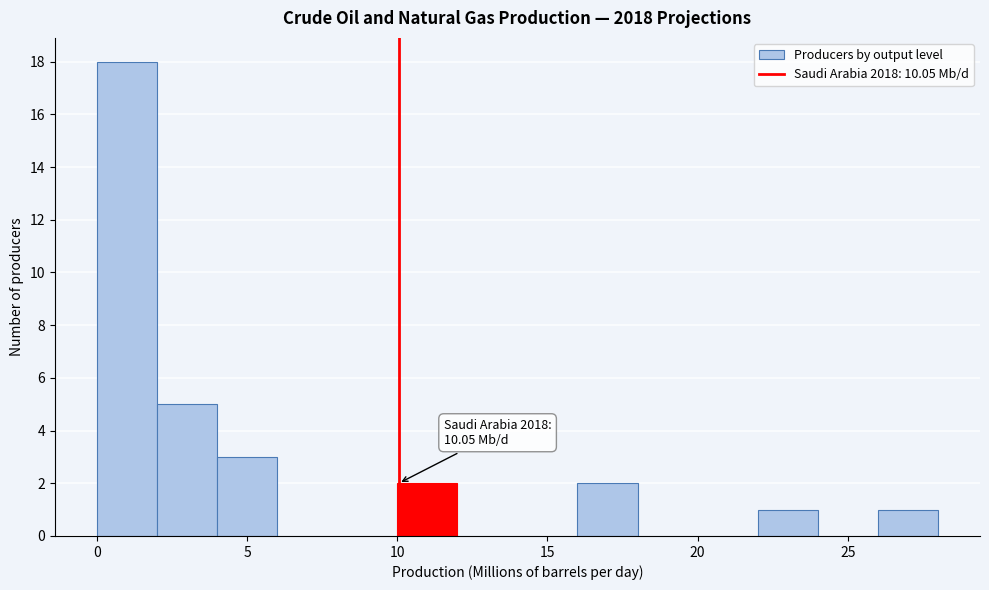

Which range on the x-axis has the tallest bar?

0 to 2